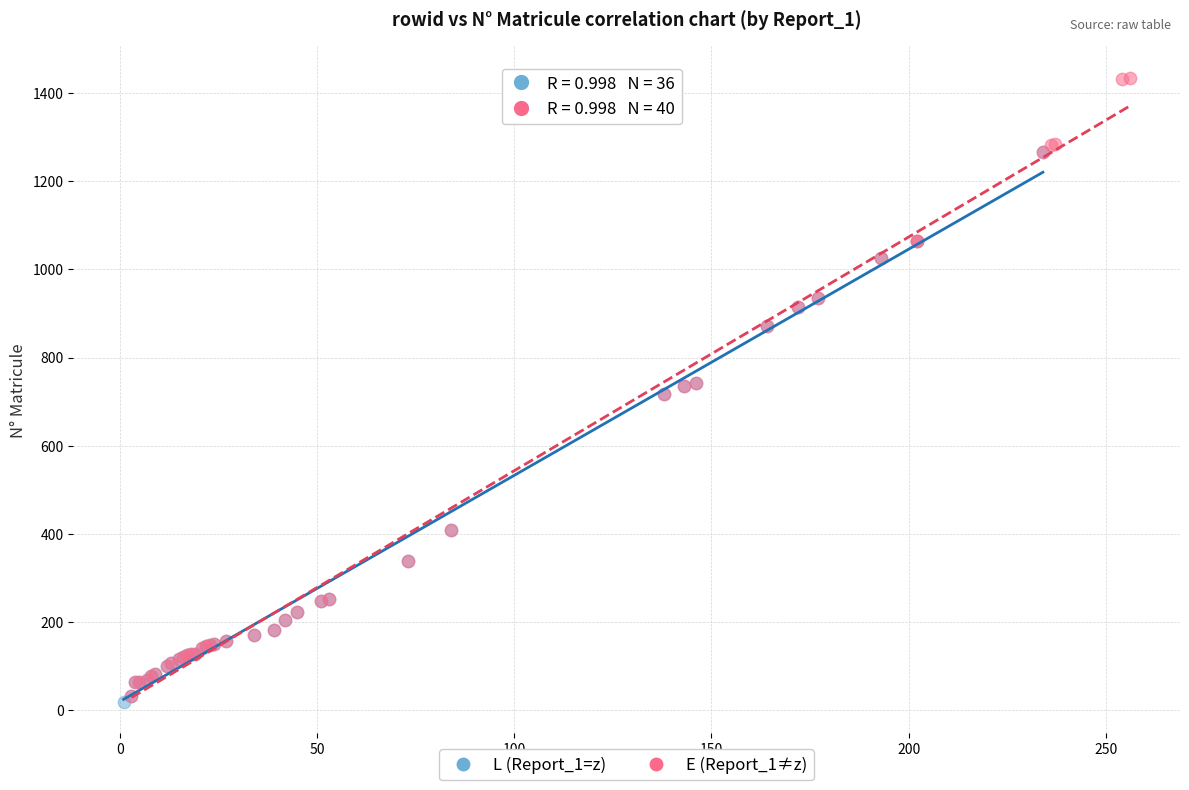

Which series reaches the maximum Y coordinate?

E (Report_1≠z)